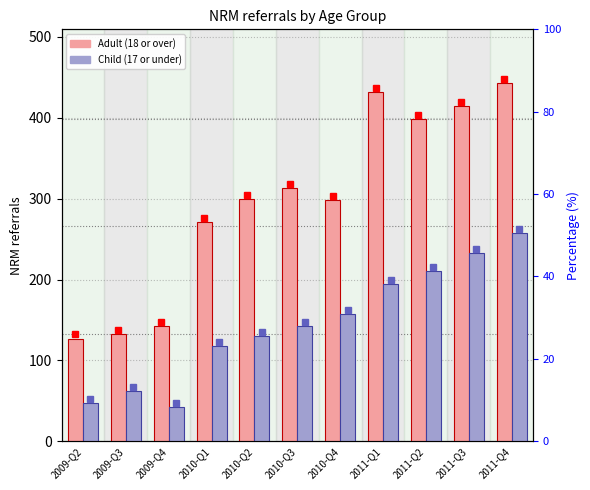

Which series has the largest total across all categories?

Adult (18 or over)